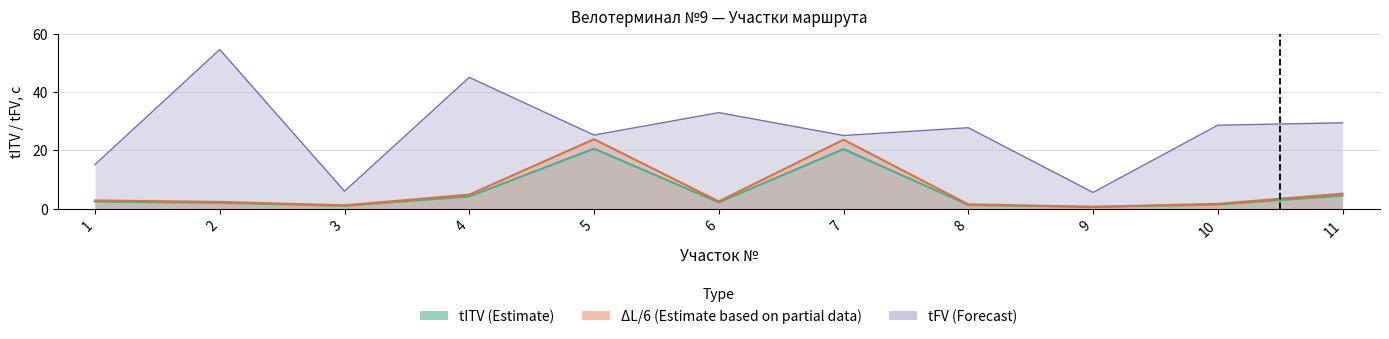

Reading left to right, transcribe all the data shown in this chart.

tITV: 2.4	2.0	1.0	4.2	20.6	2.2	20.4	1.3	0.6	1.4	4.5
tFV: 15.2	54.6	6.0	45.1	25.3	33.0	25.1	27.8	5.6	28.6	29.5
delta_L: 2.8	2.3	1.2	4.8	23.8	2.5	23.7	1.5	0.7	1.7	5.2